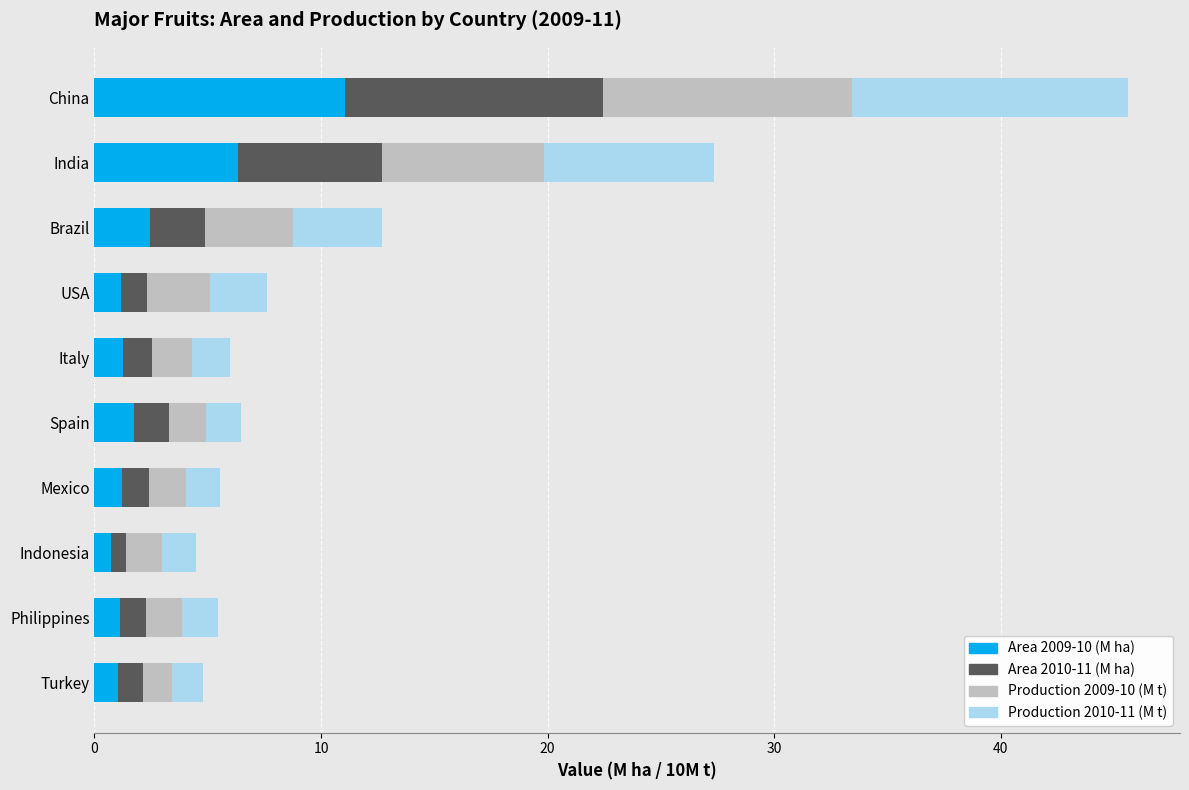

The value of Area 2009-10 (M ha) at Spain is 1.7. True or false?

True